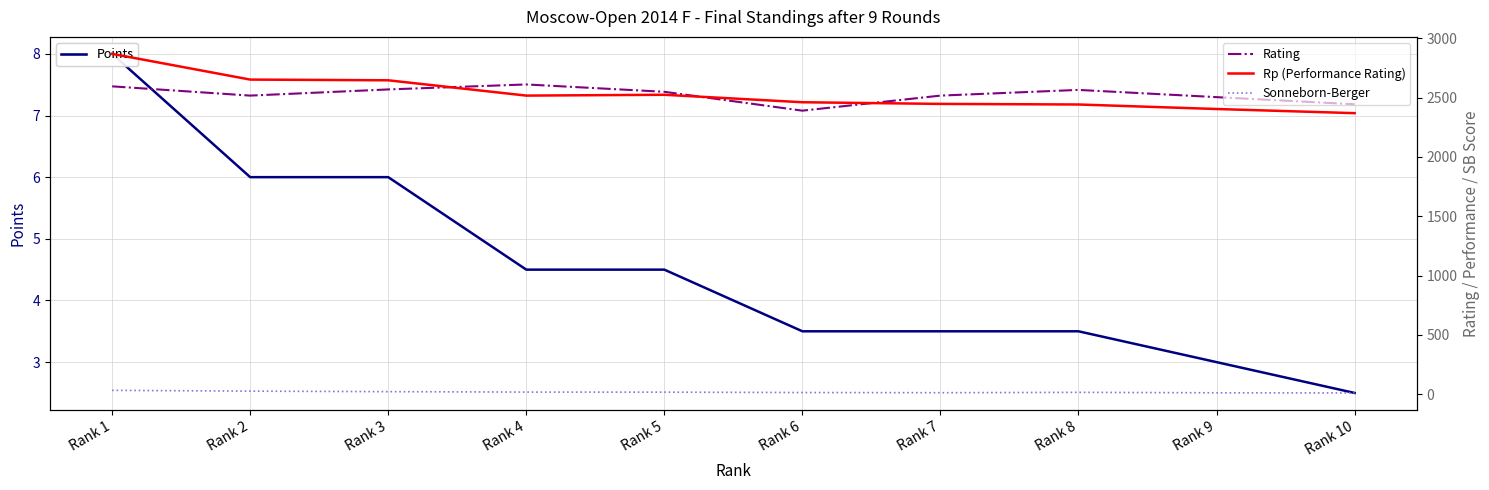

What is the difference between the Points values at Rank 3 and Rank 6?

2.5